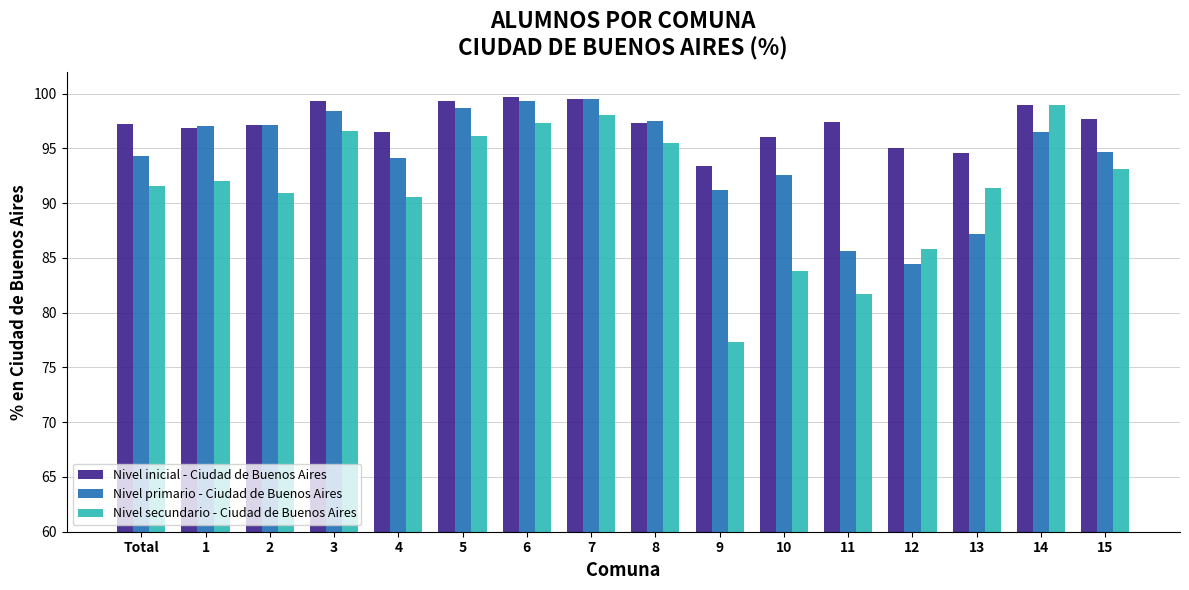

What is the value of the Nivel primario - Ciudad de Buenos Aires bar at the 10th from the left?

91.2